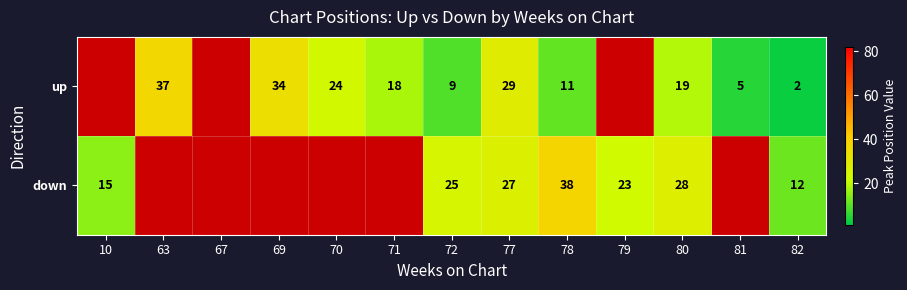

What is the difference between the up values at 78 and 77?

18